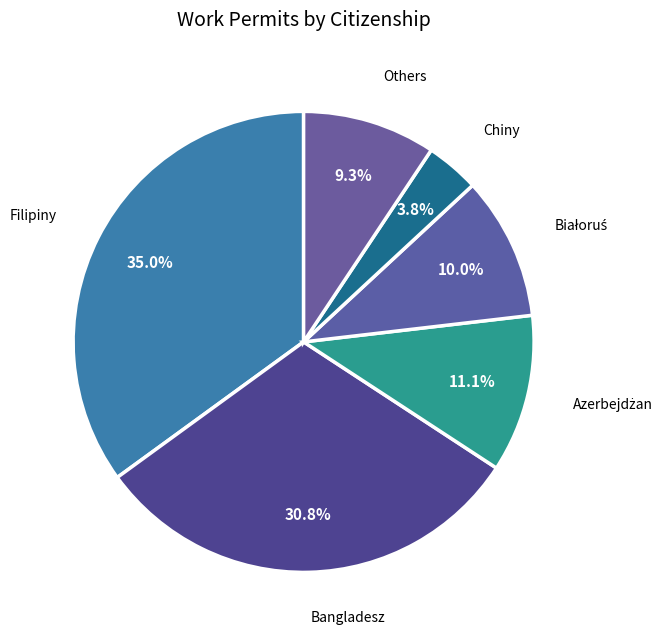

Which slice is the largest?

Filipiny